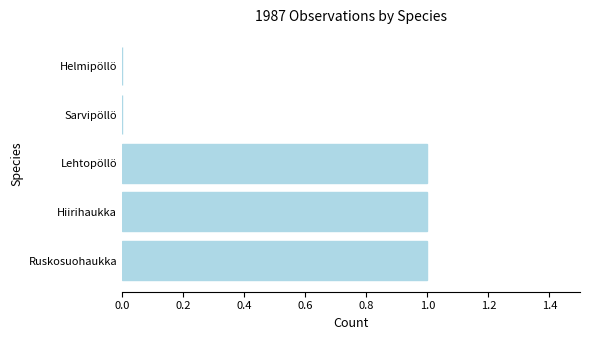

What is the sum of all values?

3